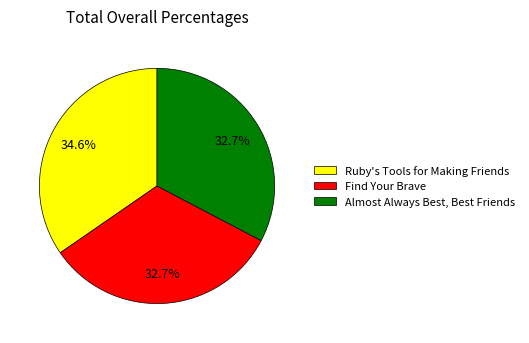

Does any single category account for the majority?

No